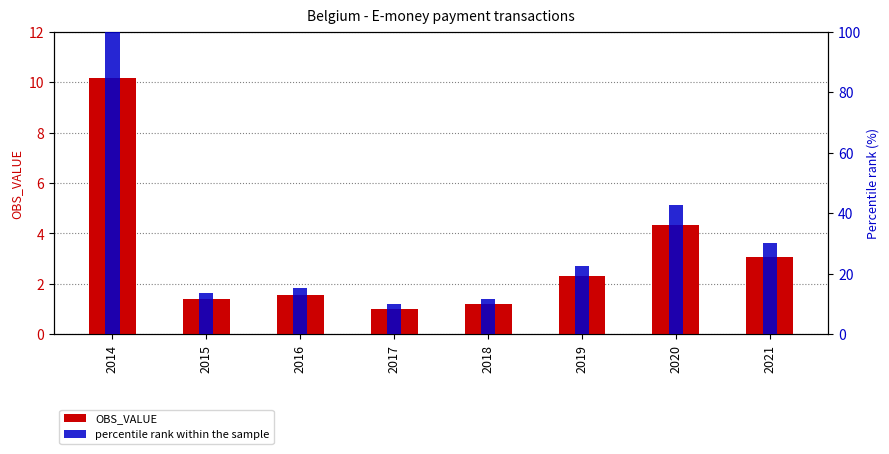

True or false: percentile rank within the sample has a value of 141.7 at 2014.

False